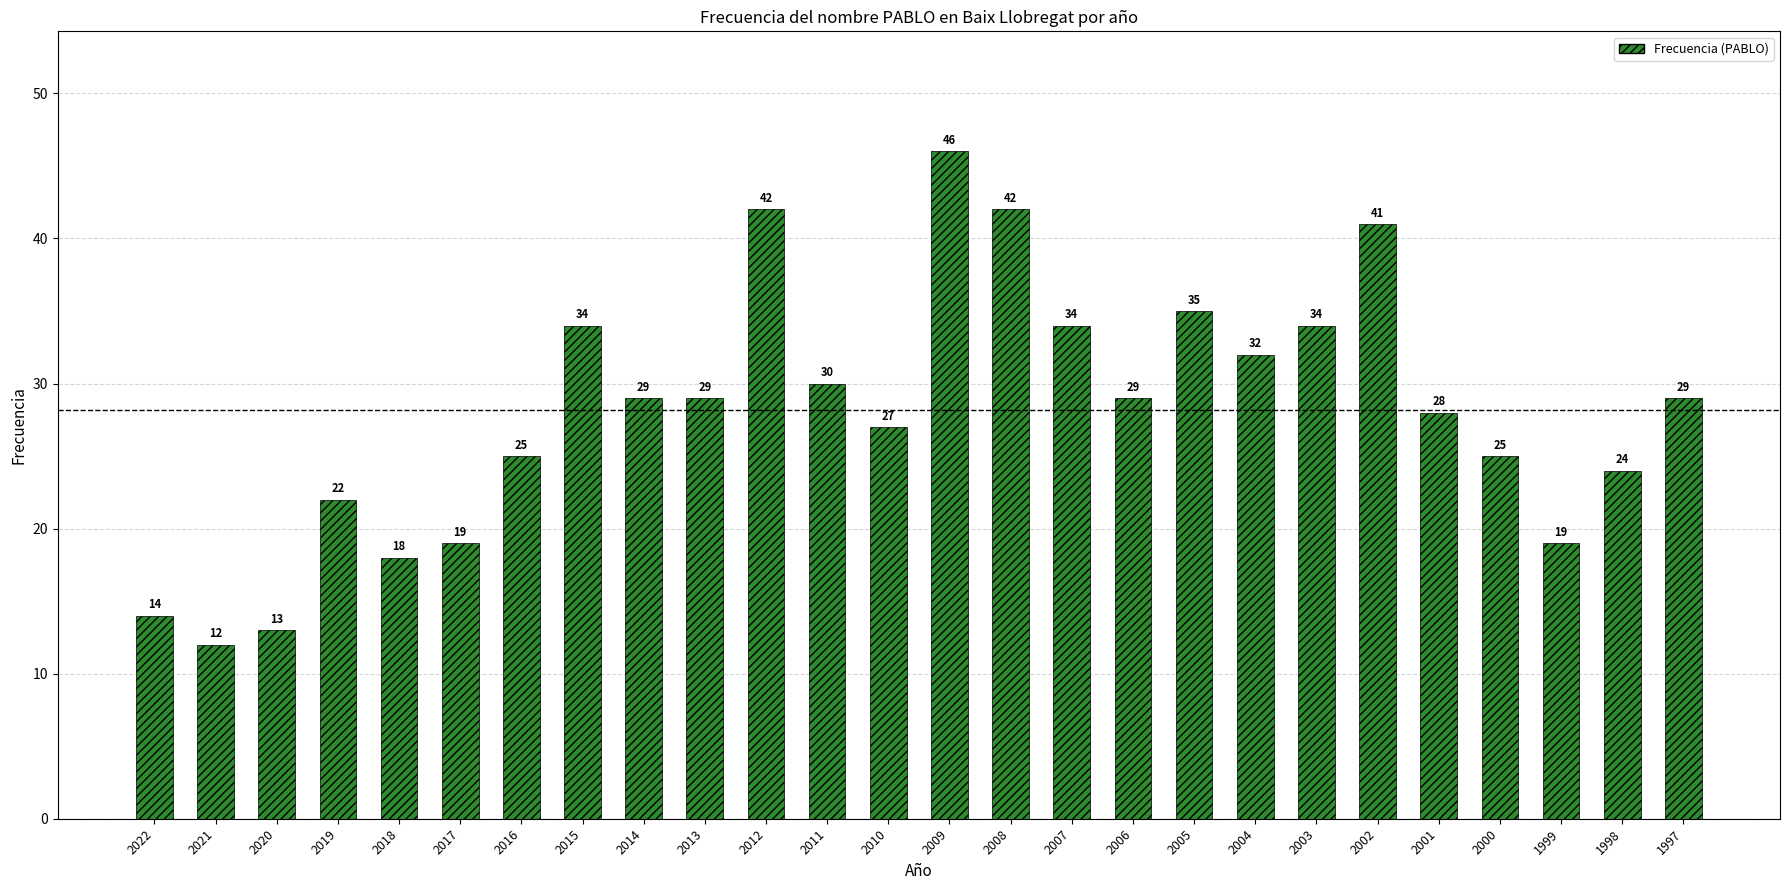

Where does the data first go above 29?

2015